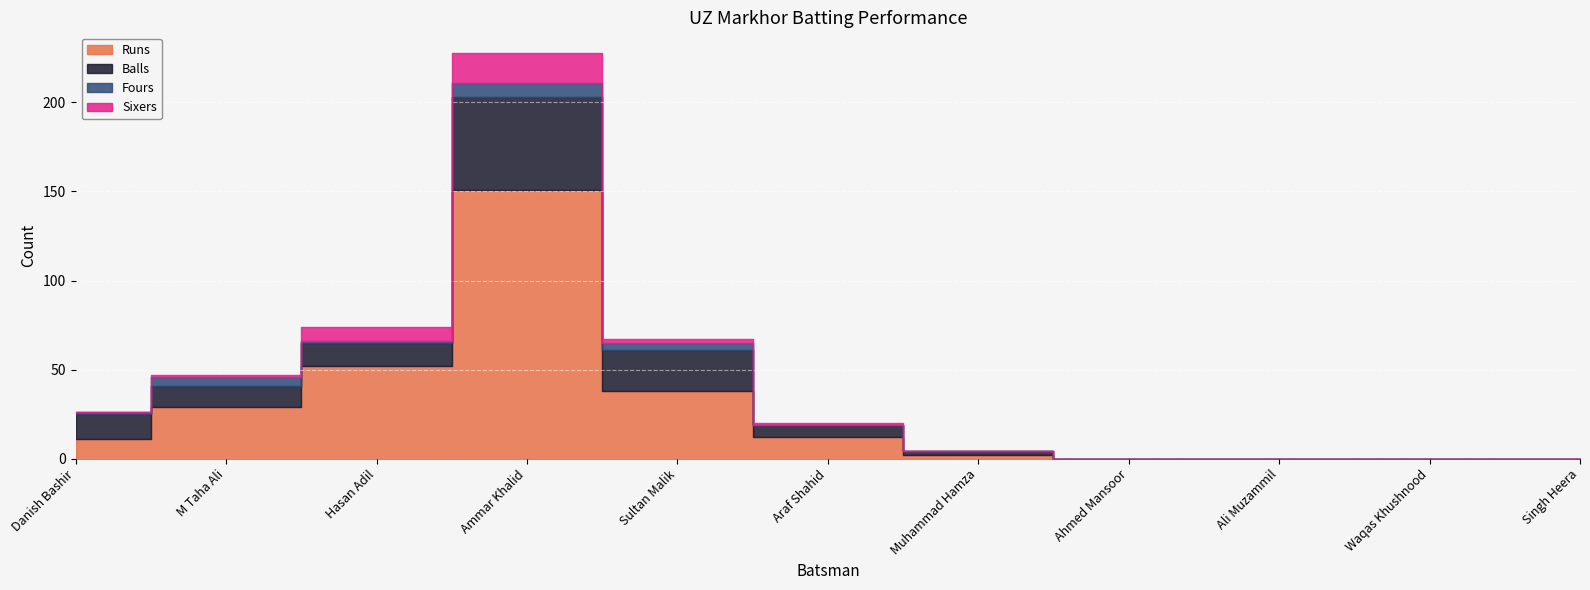

List the series in order of their peak value, lowest first.

Fours, Sixers, Balls, Runs